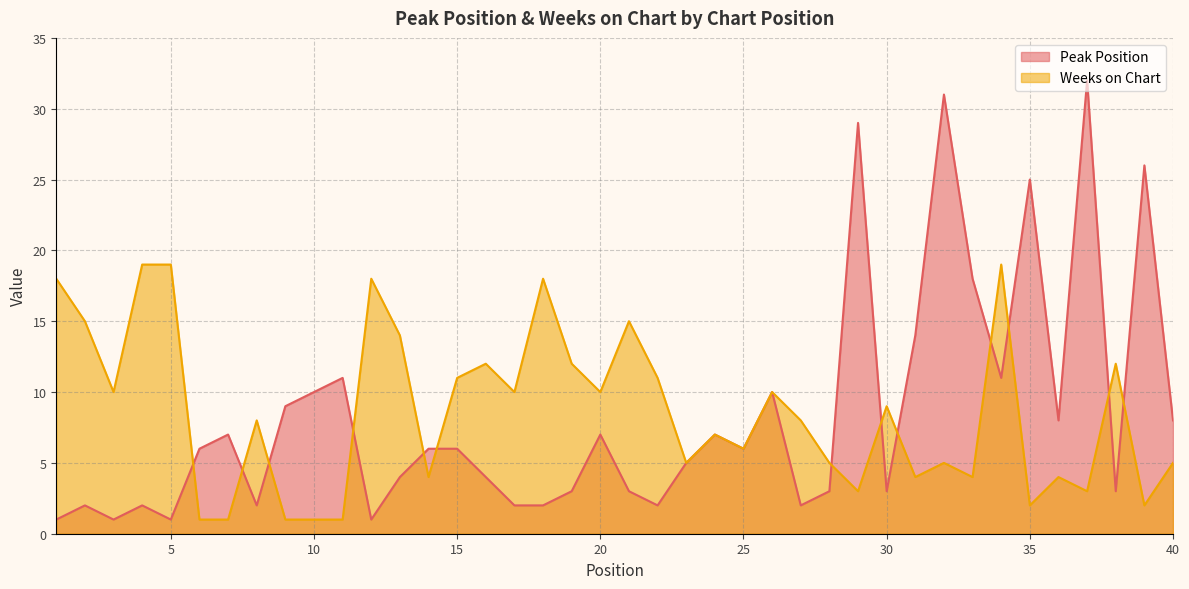

Which series has the largest range (max minus min)?

Peak Position